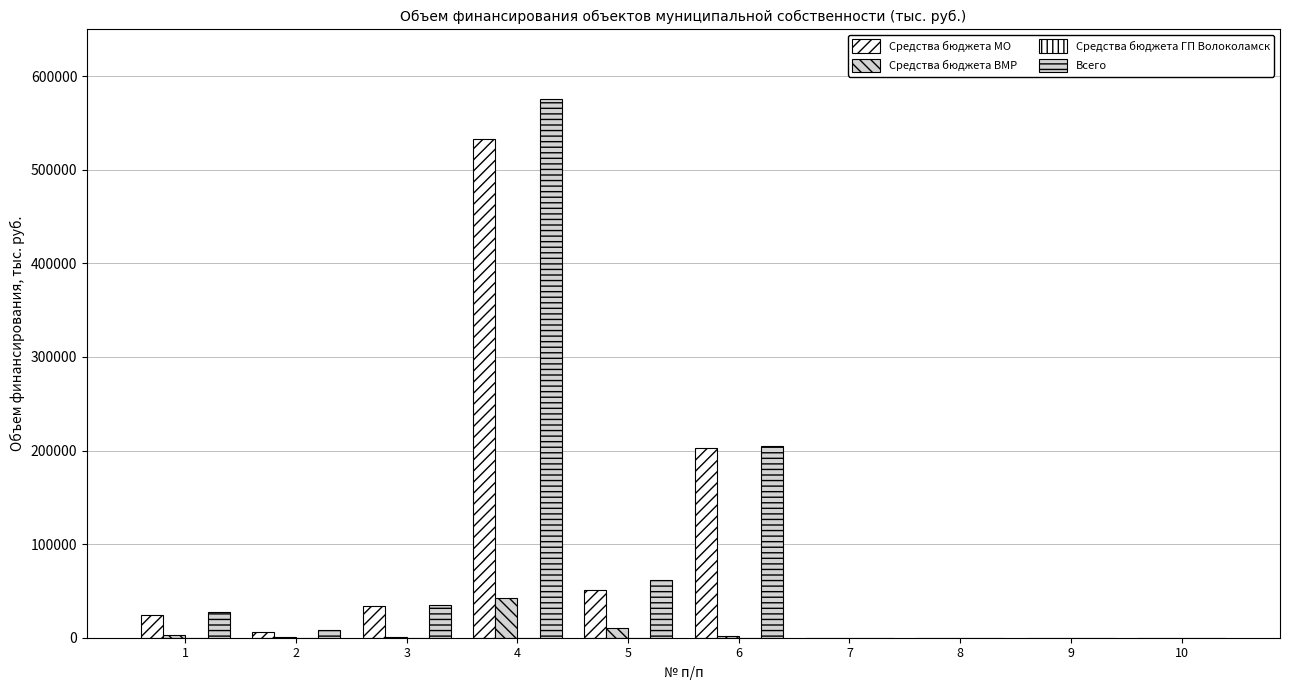

What is the difference between the maximum and minimum values in the Средства бюджета МО series?

533253.0